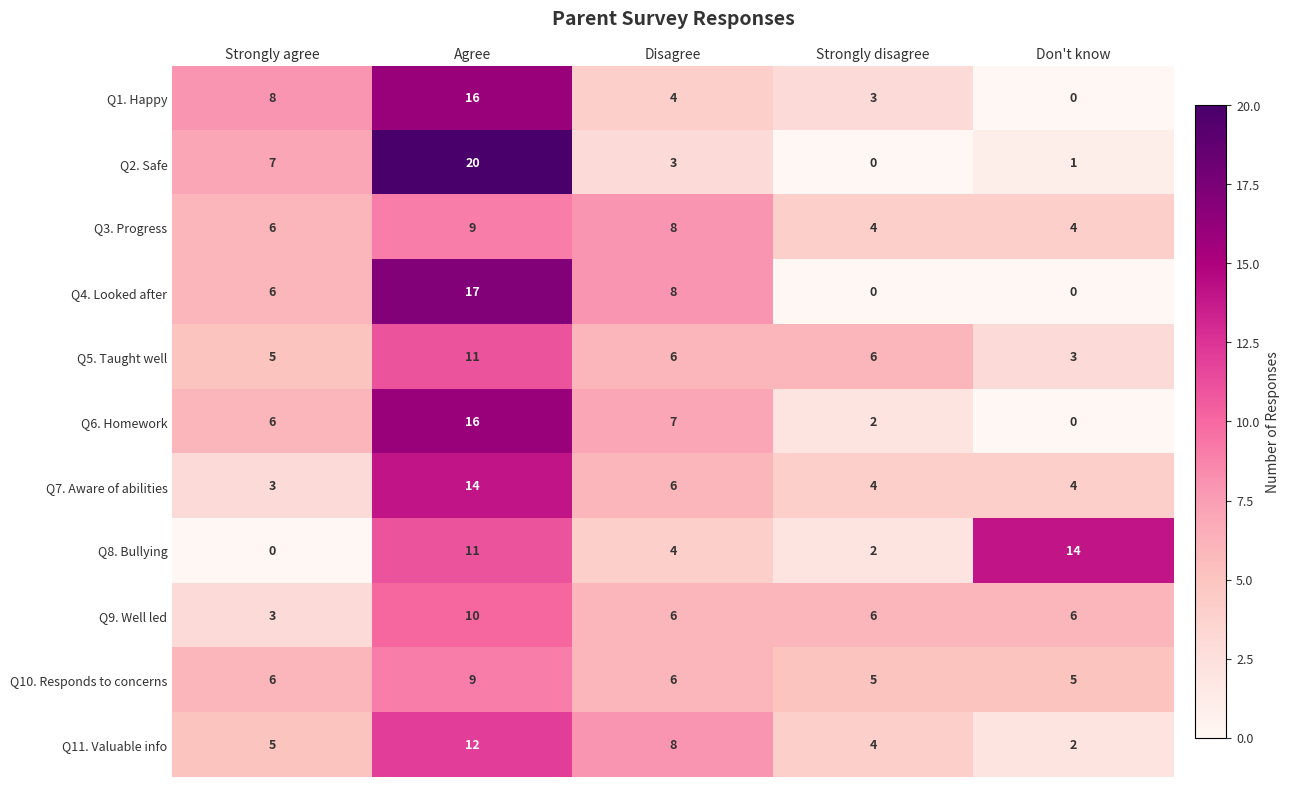

Is it true that Q11. Valuable info equals 1 at Strongly disagree?

False